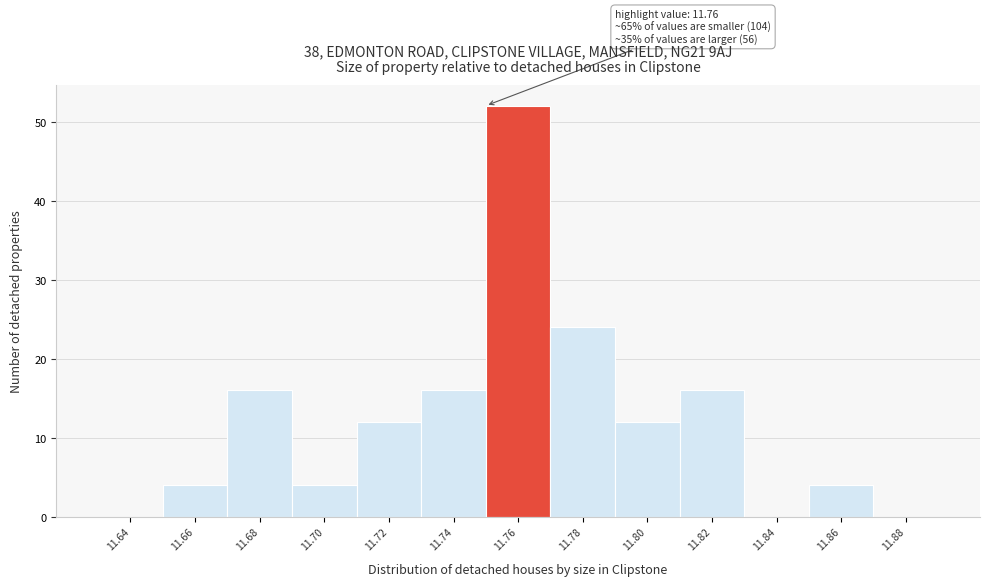

Reading left to right, what are all the values shown in this chart?

11.64=0	11.66=4	11.68=16	11.70=4	11.72=12	11.74=16	11.76=52	11.78=24	11.80=12	11.82=16	11.84=0	11.86=4	11.88=0